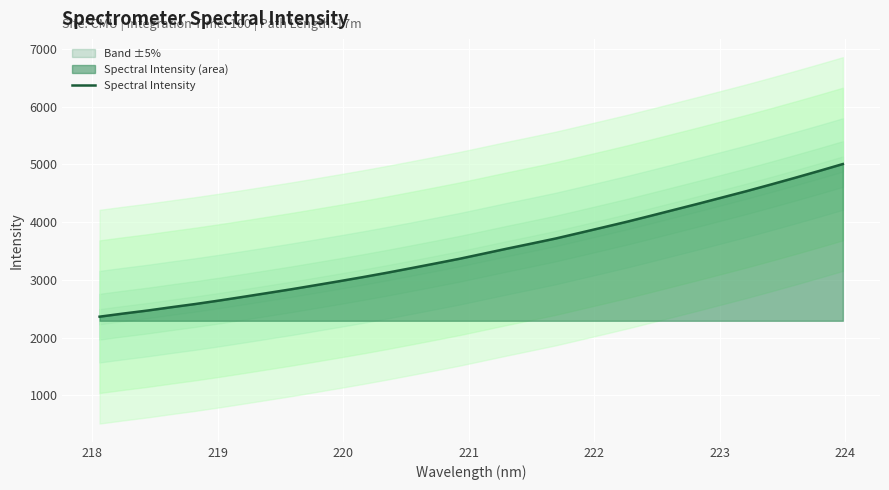

What is the lowest value of the Spectral Intensity series?

2361.7